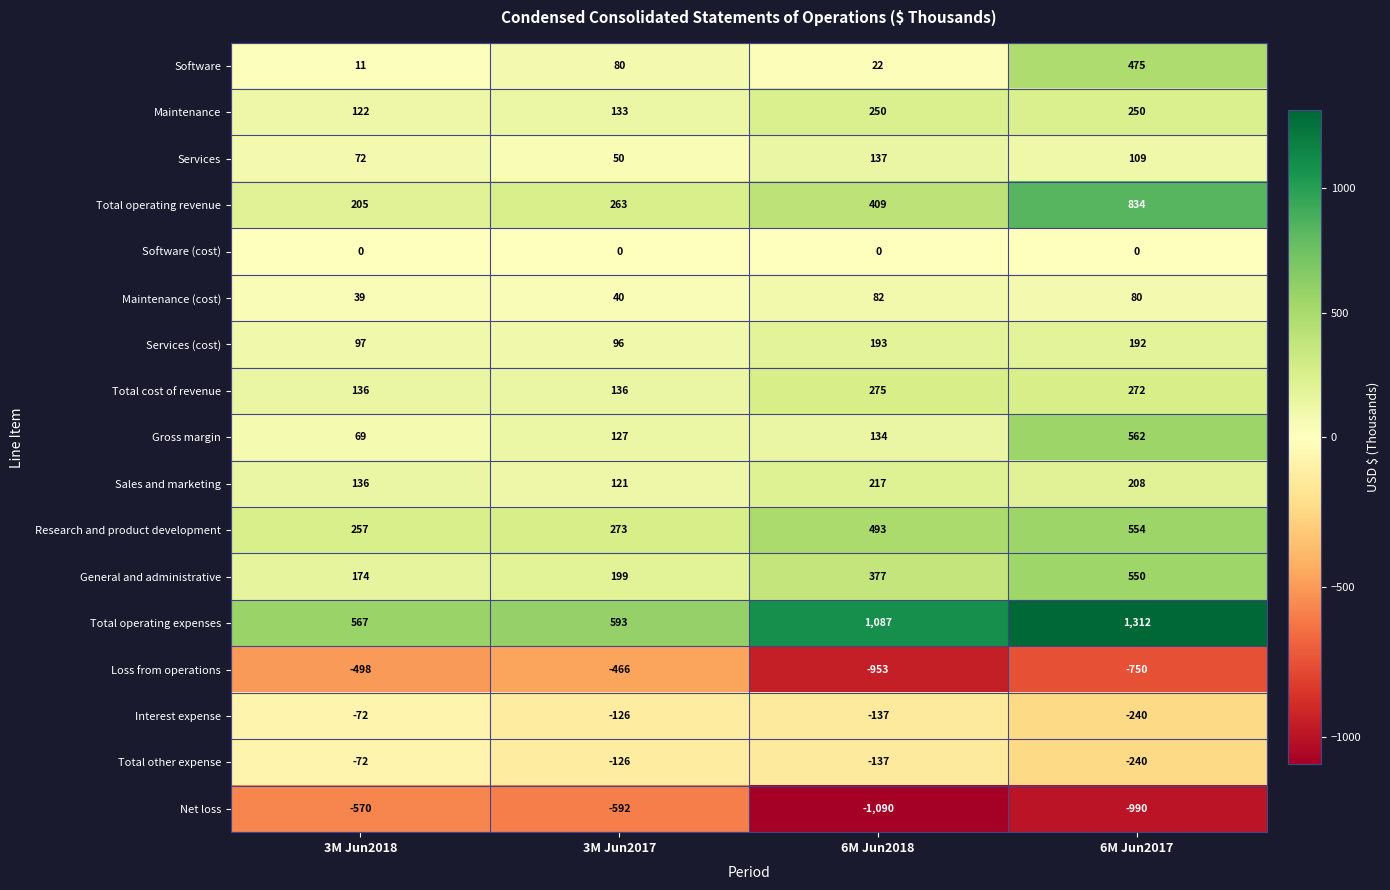

True or false: Total operating revenue has a value of 594 at 6M Jun2018.

False